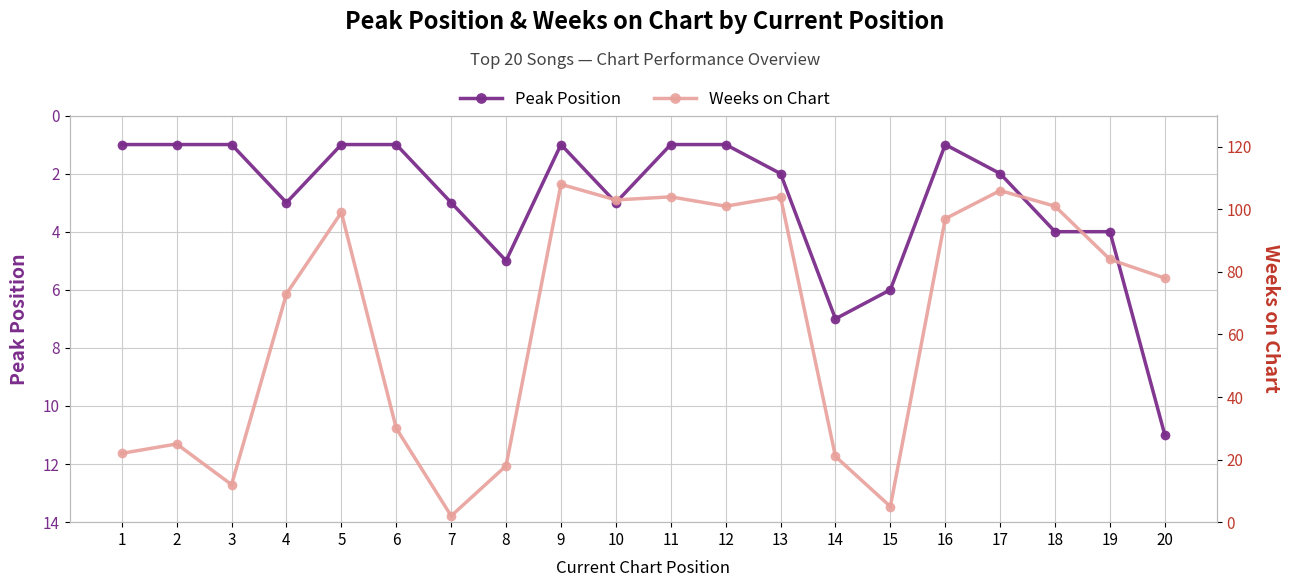

What is the value of the Peak Position point at the 1st from the left?

1